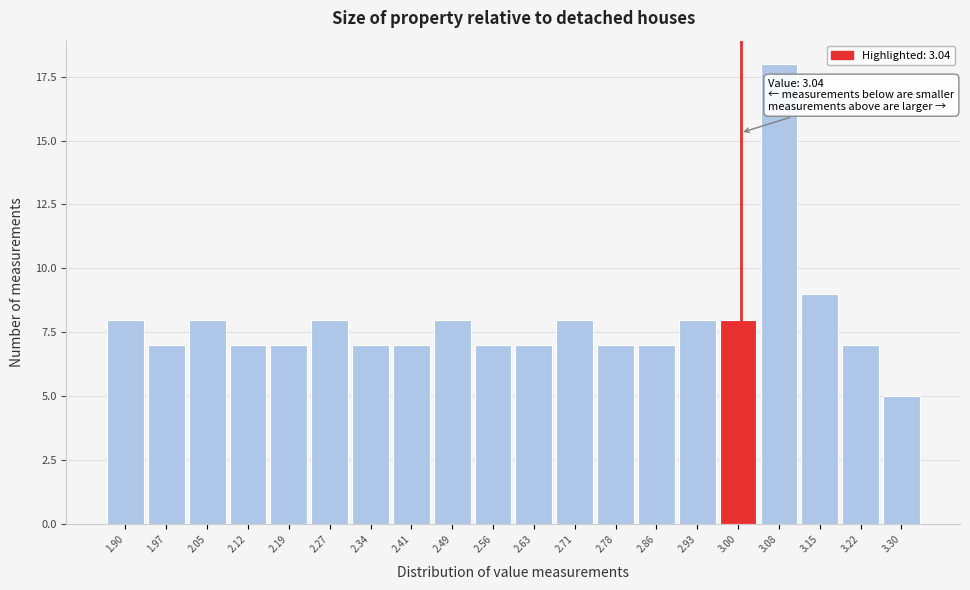

Reading left to right, extract all data points from this chart.

8	7	8	7	7	8	7	7	8	7	7	8	7	7	8	8	18	9	7	5